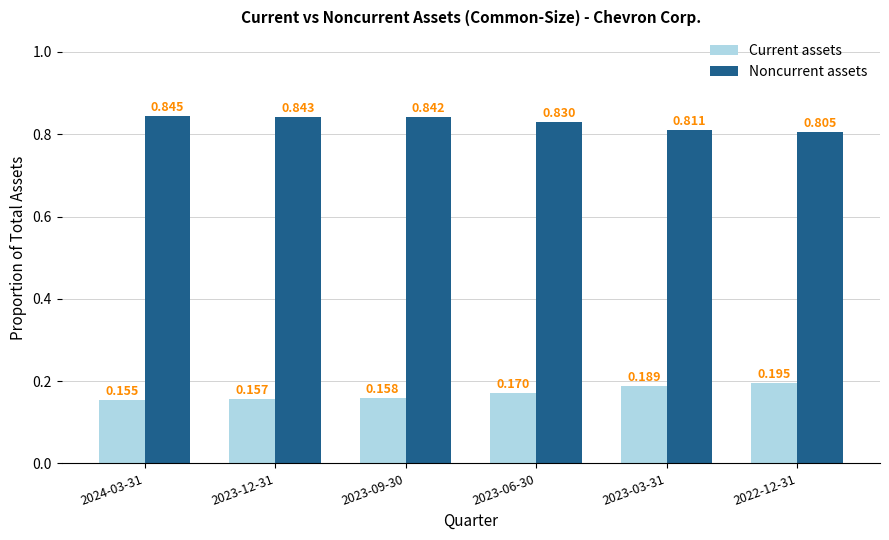

List the series in order of their peak value, lowest first.

Current assets, Noncurrent assets